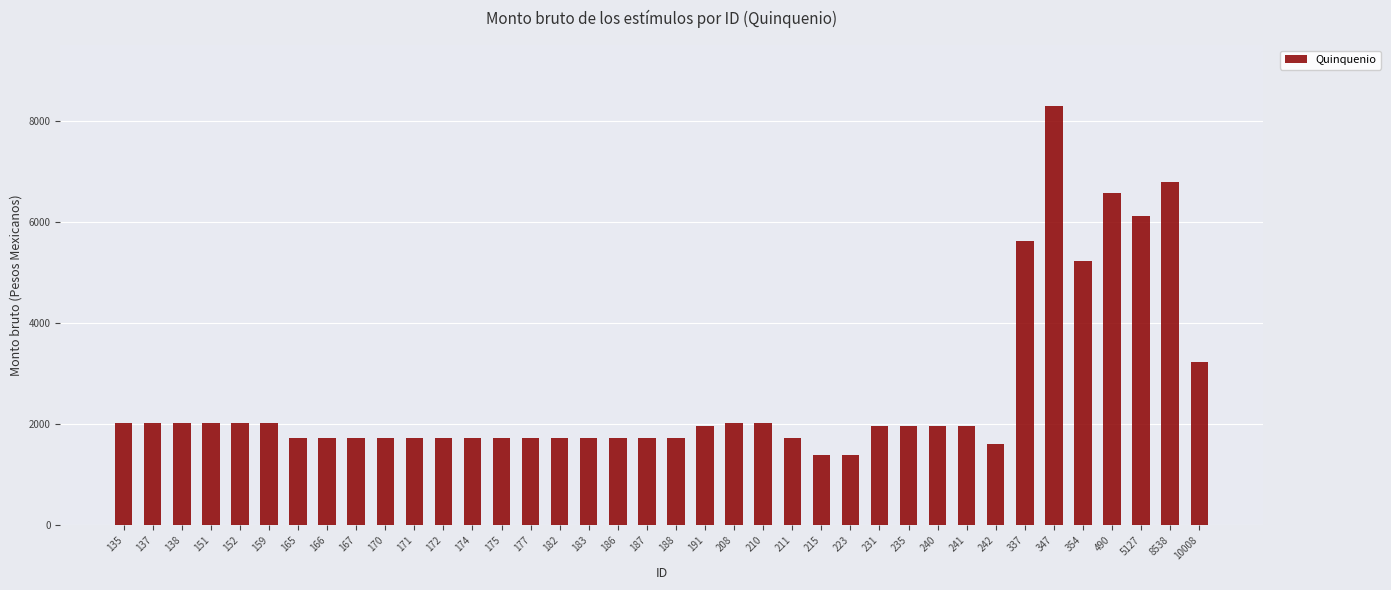

Which category has the highest value across all series?

347